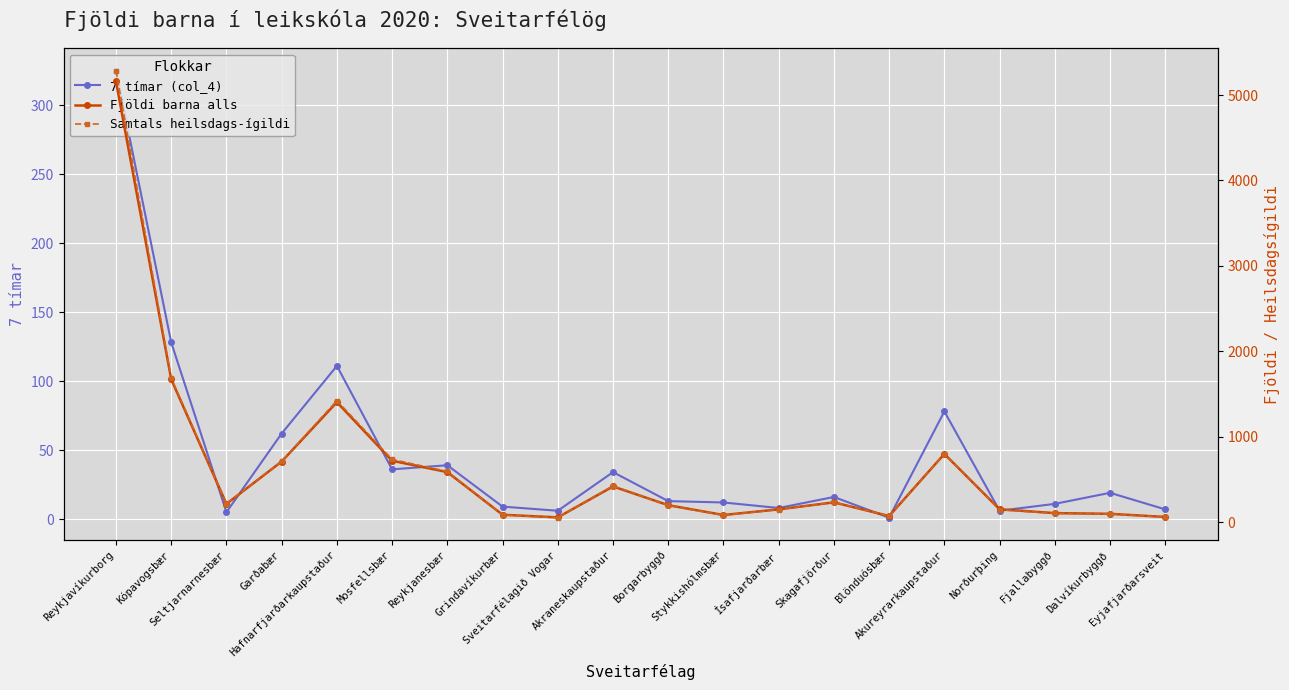

What is the label of the 11th point from the right?

Akraneskaupstaður